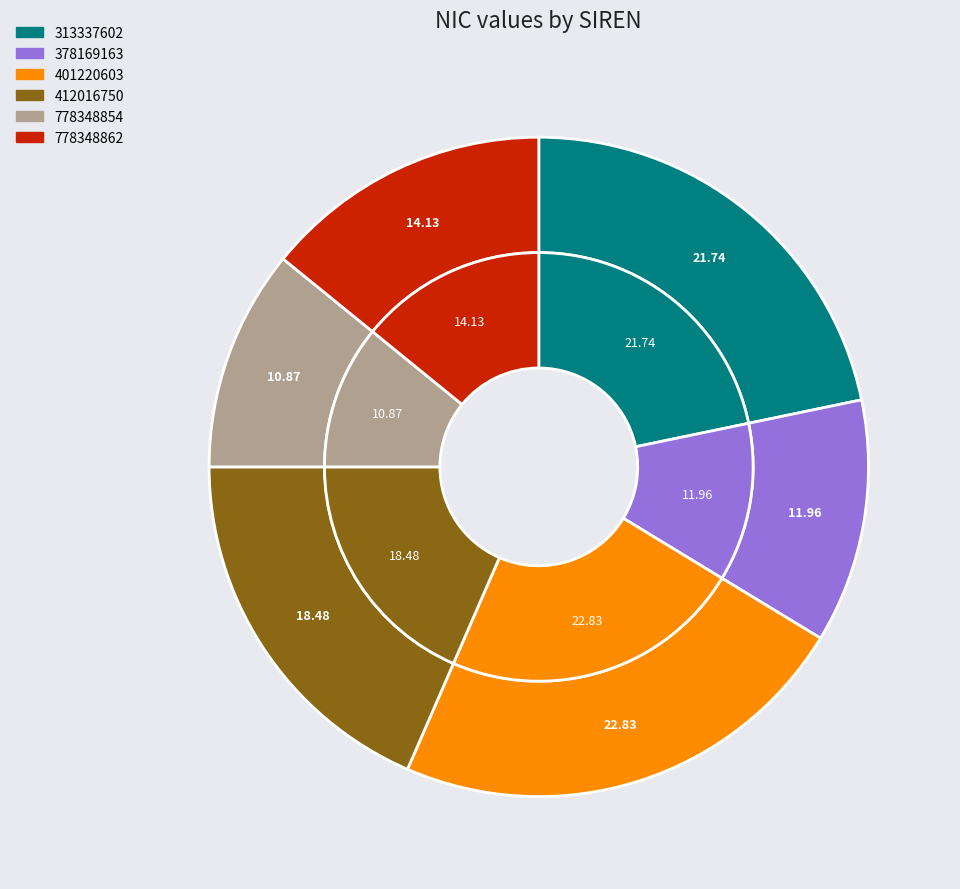

Does 313337602 represent more than half of the total?

No